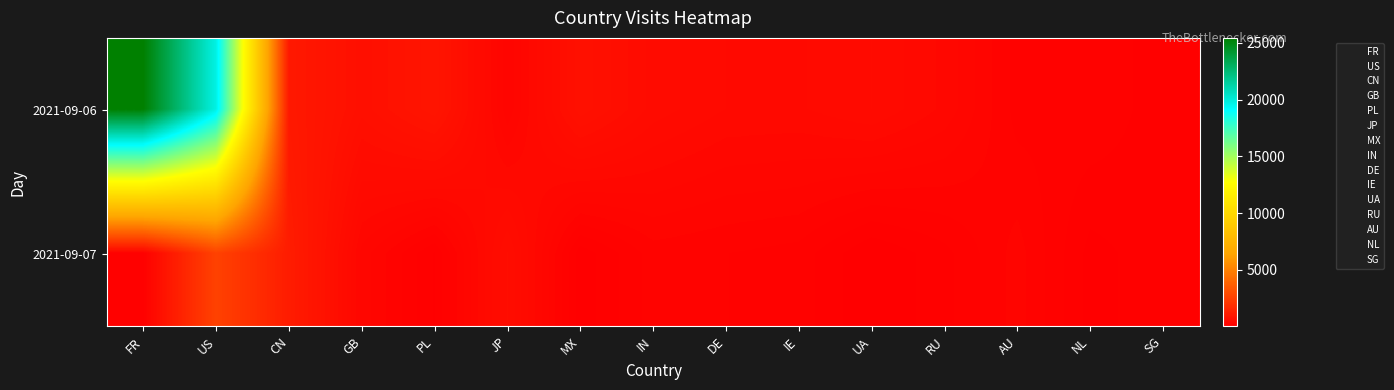

Reading left to right, what are all the values shown in this chart?

2021-09-06: FR=25447	US=19740	CN=986	GB=622	PL=841	JP=215	MX=687	IN=483	DE=403	IE=397	UA=454	RU=341	AU=133	NL=150	SG=74
2021-09-07: FR=64	US=2569	CN=1120	GB=284	PL=50	JP=557	MX=22	IN=179	DE=156	IE=134	UA=6	RU=88	AU=227	NL=37	SG=86